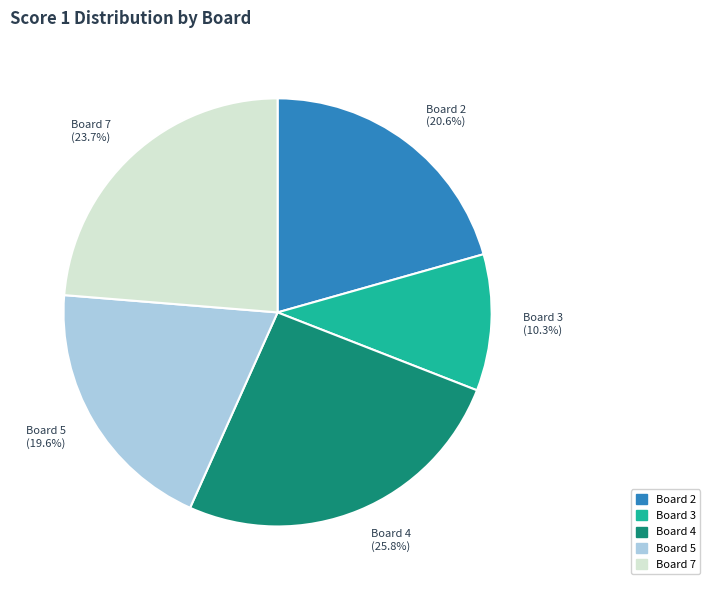

What is the smallest slice in the pie chart?

Board 3 (10.3%)